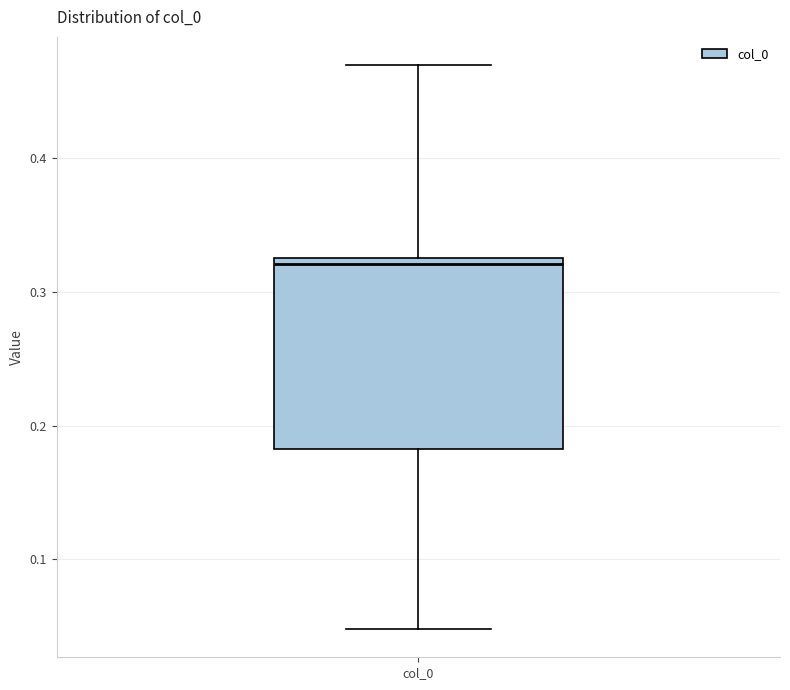

Where is the upper edge of the box for col_0 on the y-axis? The values are not printed on the chart, so give them approximately, as read against the axis.

0.33